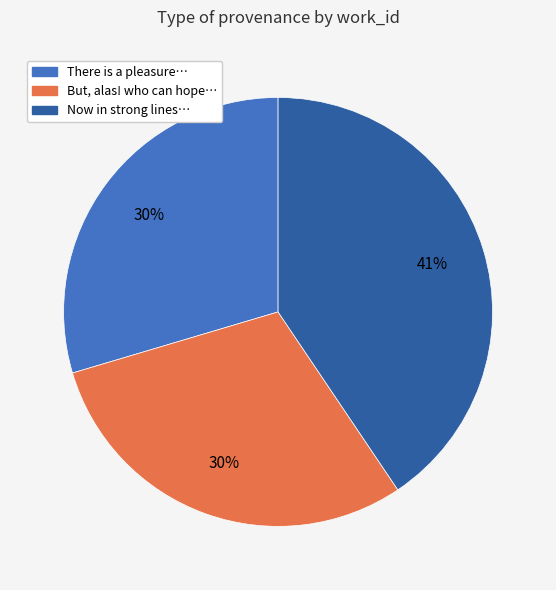

Which slice is the largest?

Now in strong lines…